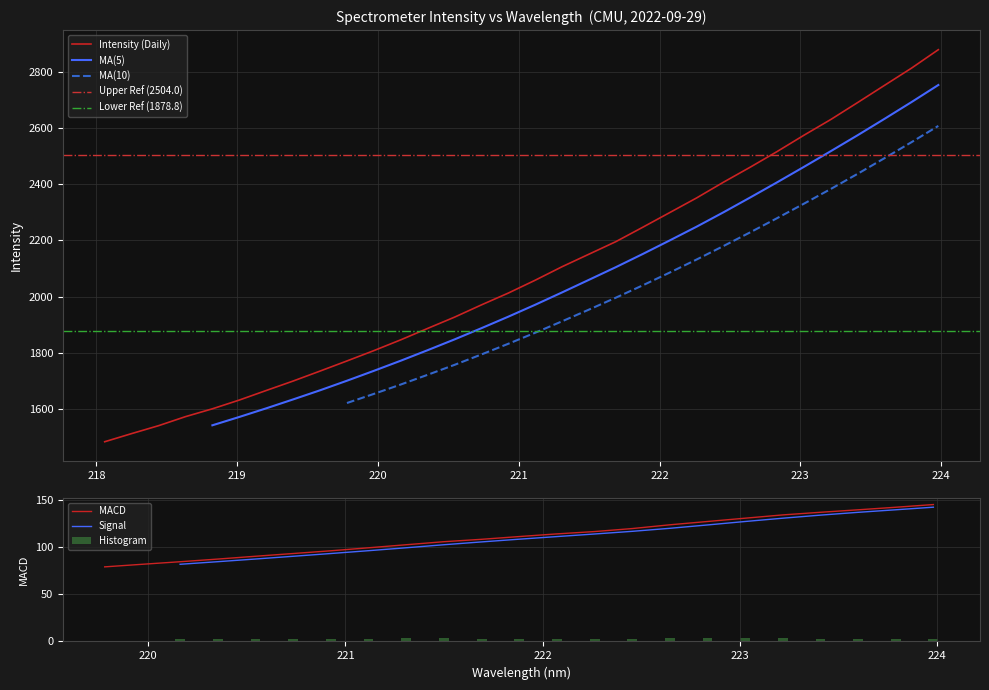

At which label is the value closest to 2181?

221.6902